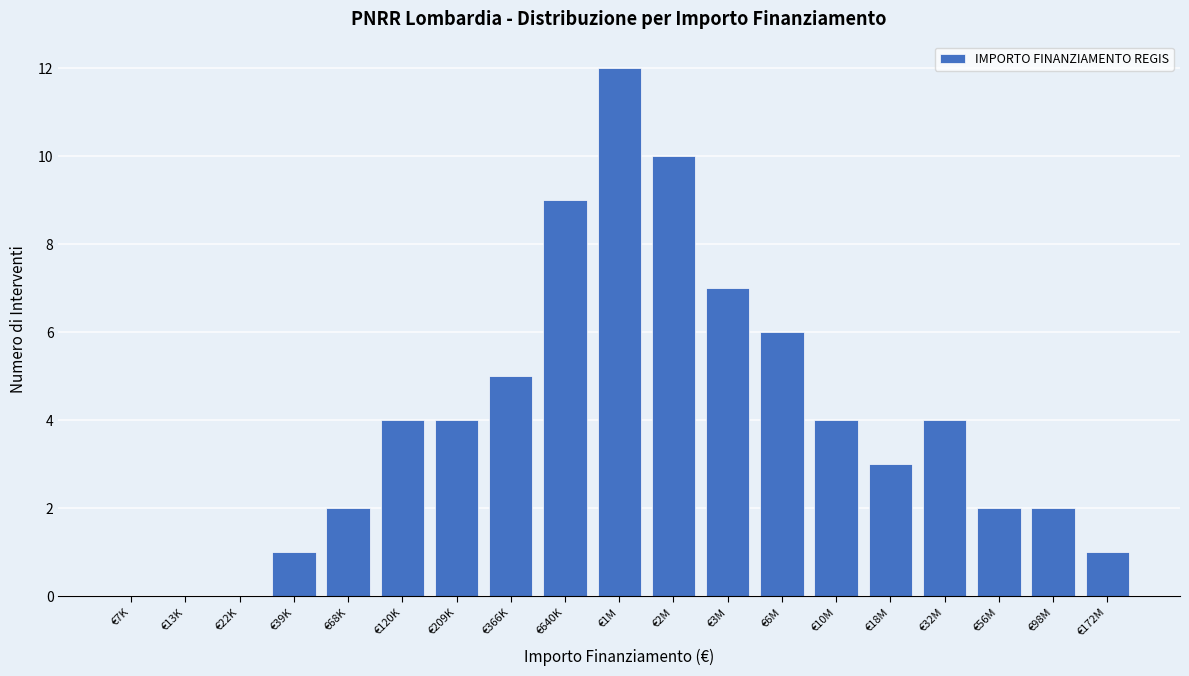

Reading left to right, what are all the values shown in this chart?

€7K=0	€13K=0	€22K=0	€39K=1	€68K=2	€120K=4	€209K=4	€366K=5	€640K=9	€1M=12	€2M=10	€3M=7	€6M=6	€10M=4	€18M=3	€32M=4	€56M=2	€98M=2	€172M=1